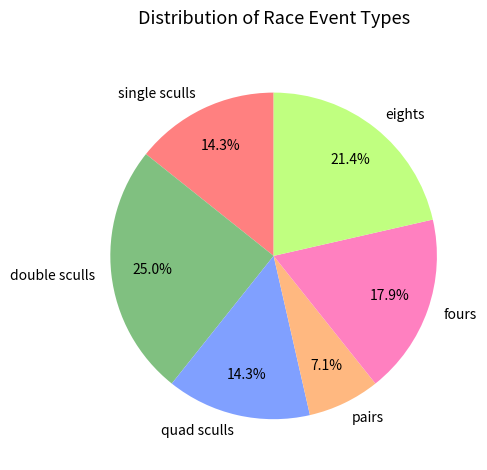

Does any single category account for the majority?

No